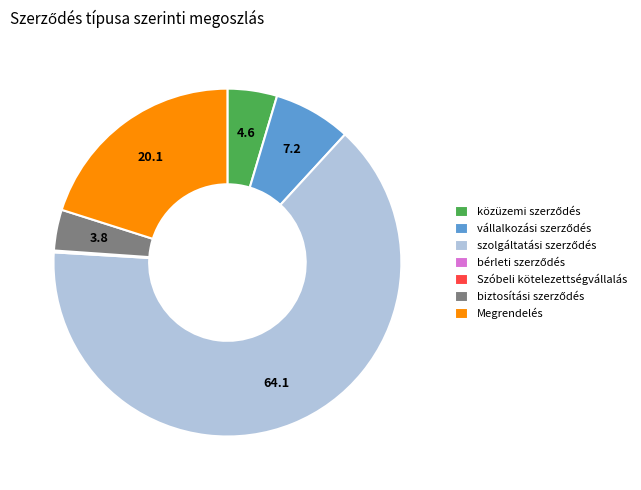

Is it true that Megrendelés is 20% of the pie?

True